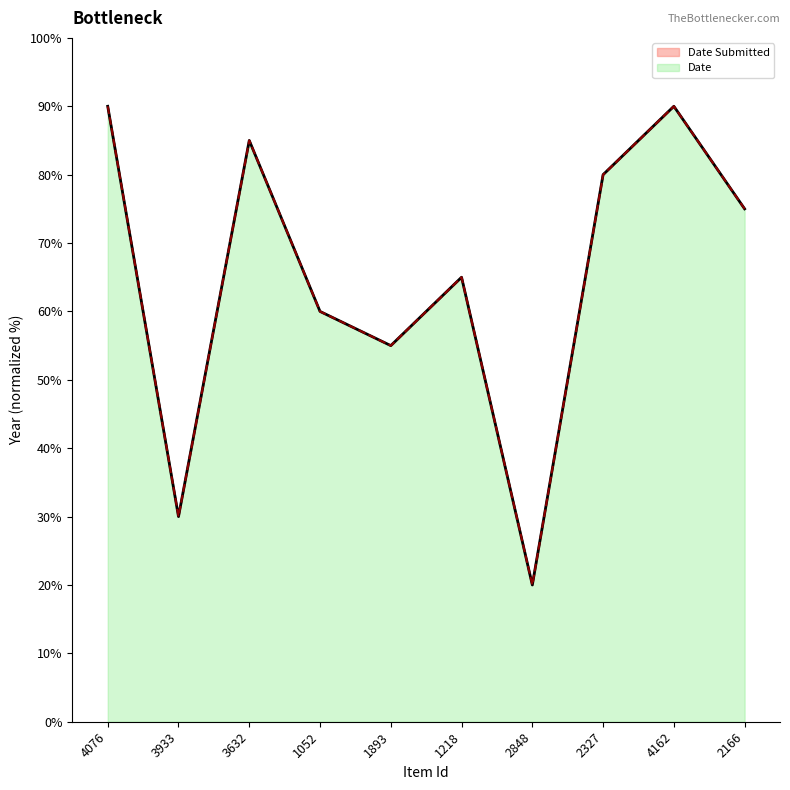

Reading left to right, transcribe all the data shown in this chart.

Date Submitted: 90.0	30.0	85.0	60.0	55.0	65.0	20.0	80.0	90.0	75.0
Date: 90.0	30.0	85.0	60.0	55.0	65.0	20.0	80.0	90.0	75.0